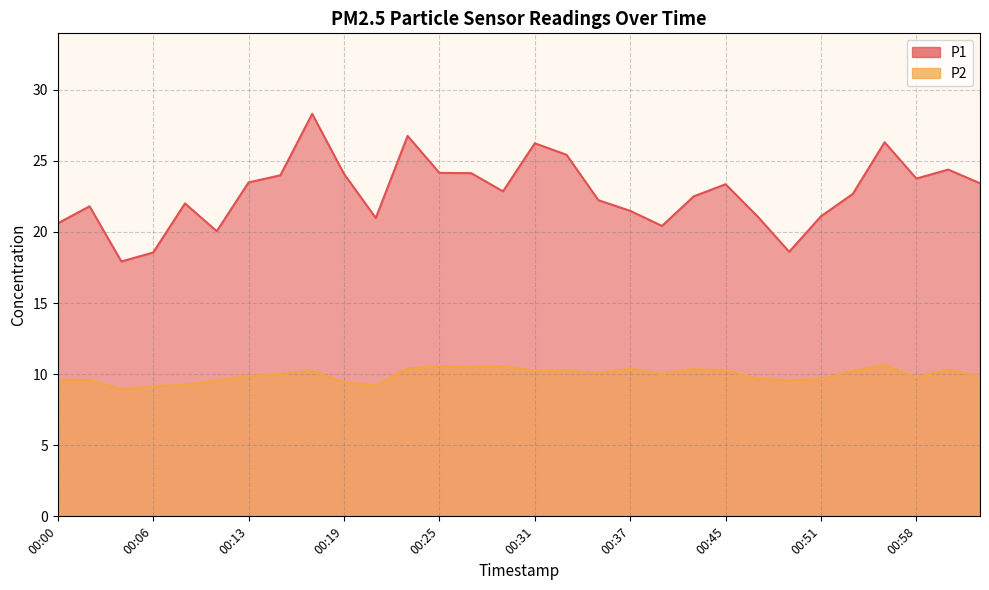

What is the total value across all series at 00:29?

33.4